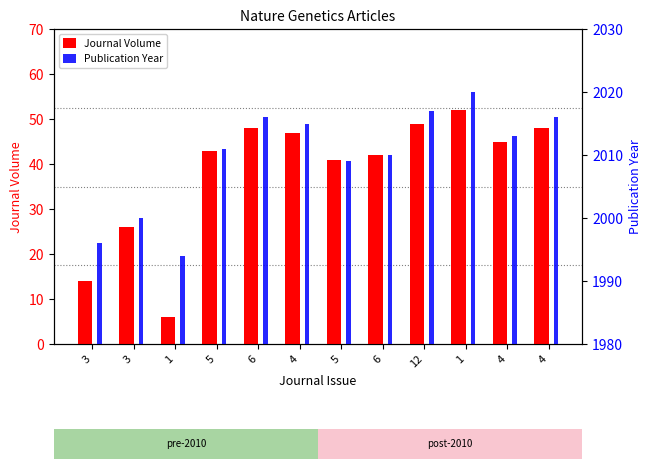

What is the label of the 10th bar from the right?

1